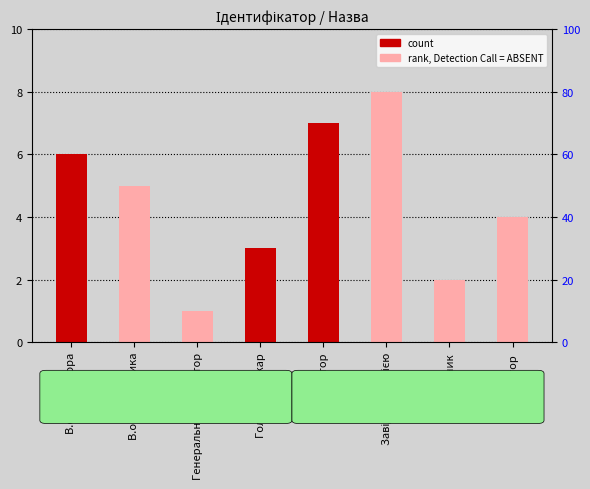

What is the sum of the values at В.о. директора and В.о. начальника?

11